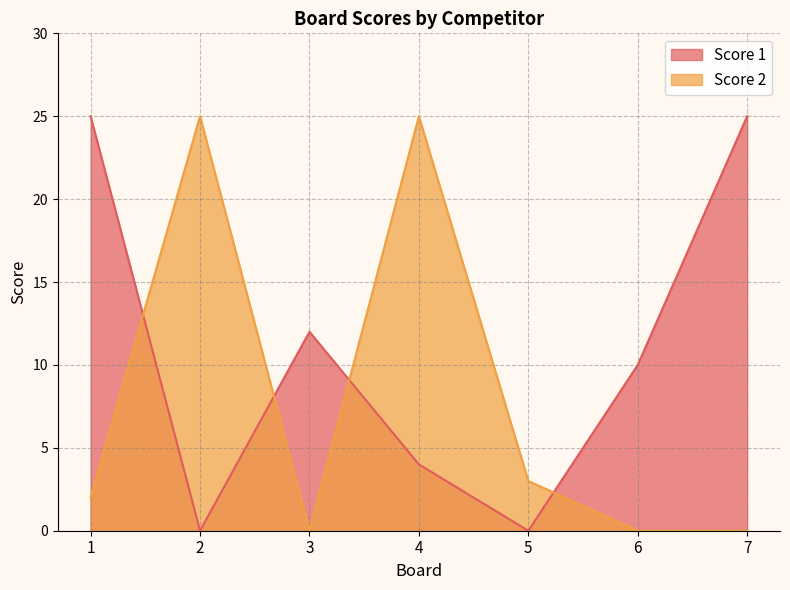

Is it true that Score 1 equals 10 at 6?

True